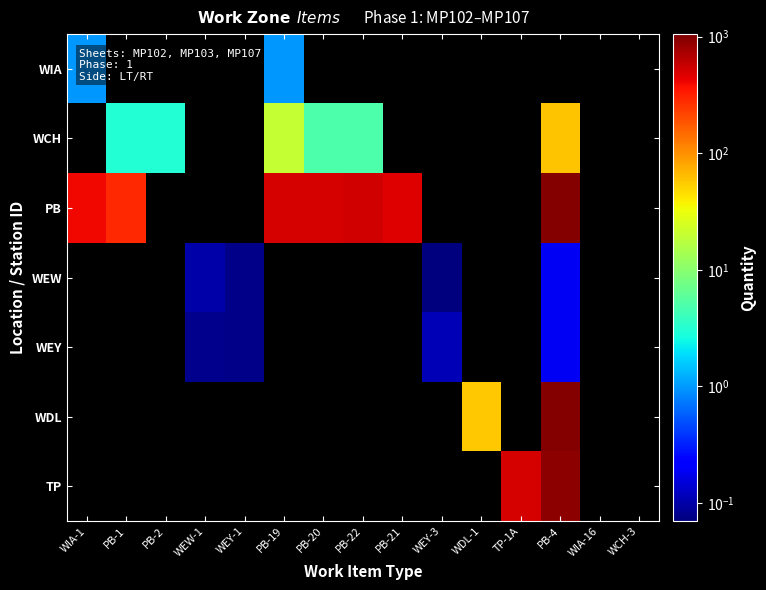

Is the value of TP at PB-19 greater than the value of WEW at PB-19?

No